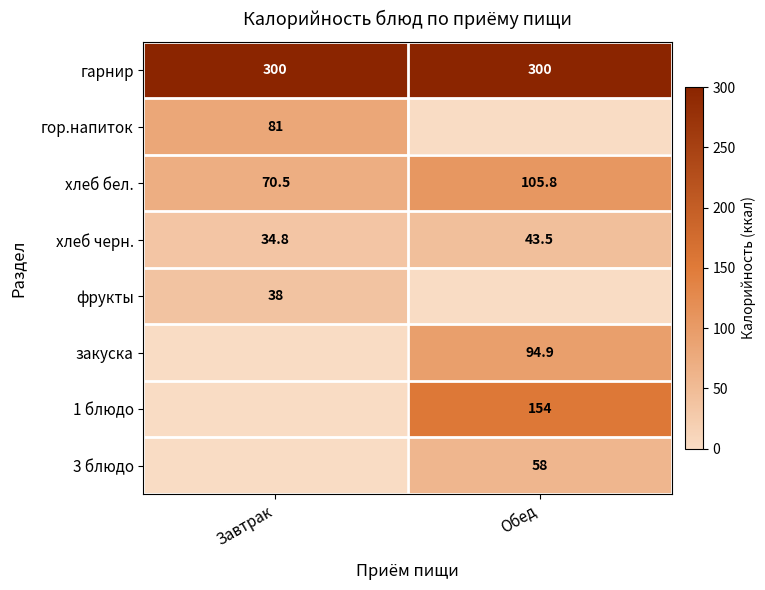

What is the difference between the highest and lowest values at Завтрак?

300.0